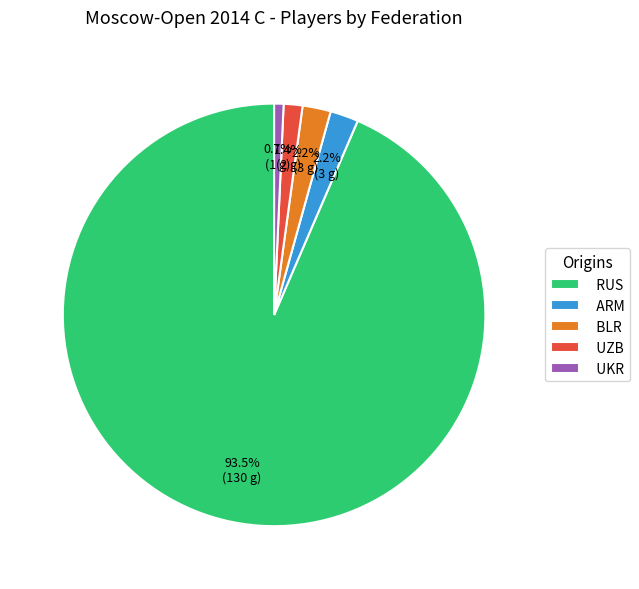

Which category accounts for the majority?

RUS